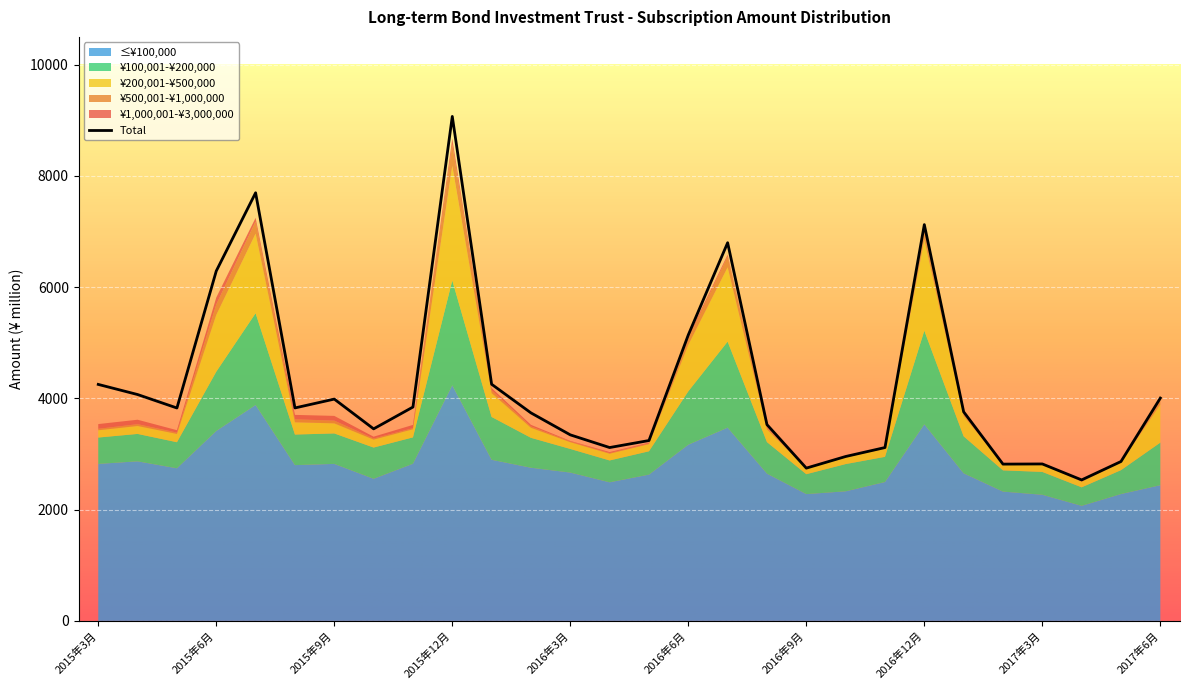

True or false: ¥1,000,001-¥3,000,000 and ¥200,001-¥500,000 cross at least once.

False